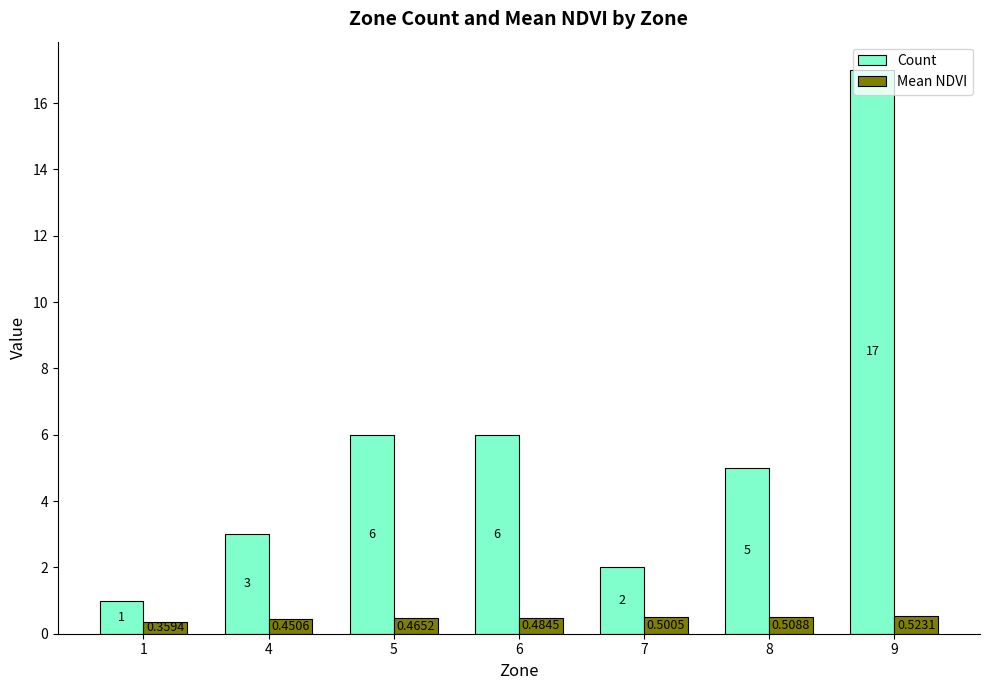

The Mean NDVI series shows 0.5 at 7. True or false?

True